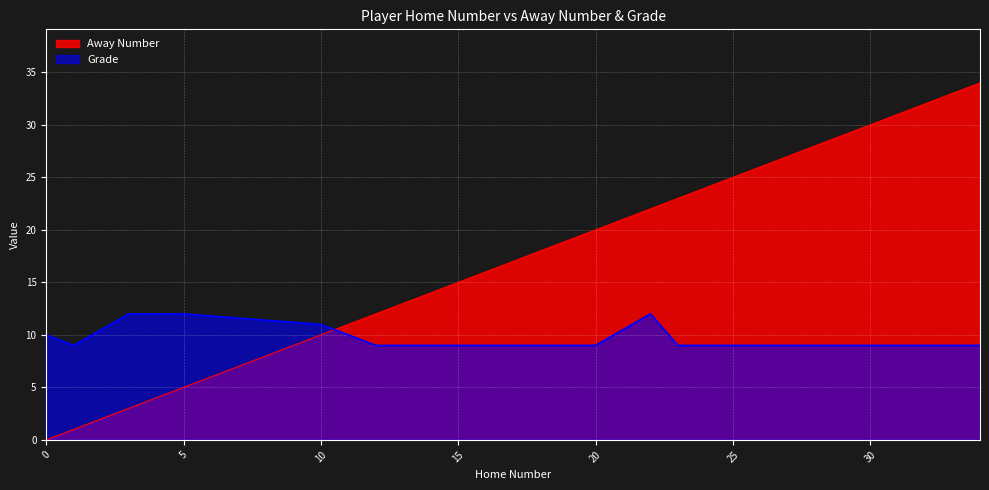

True or false: Grade has a value of 14 at 20.

False